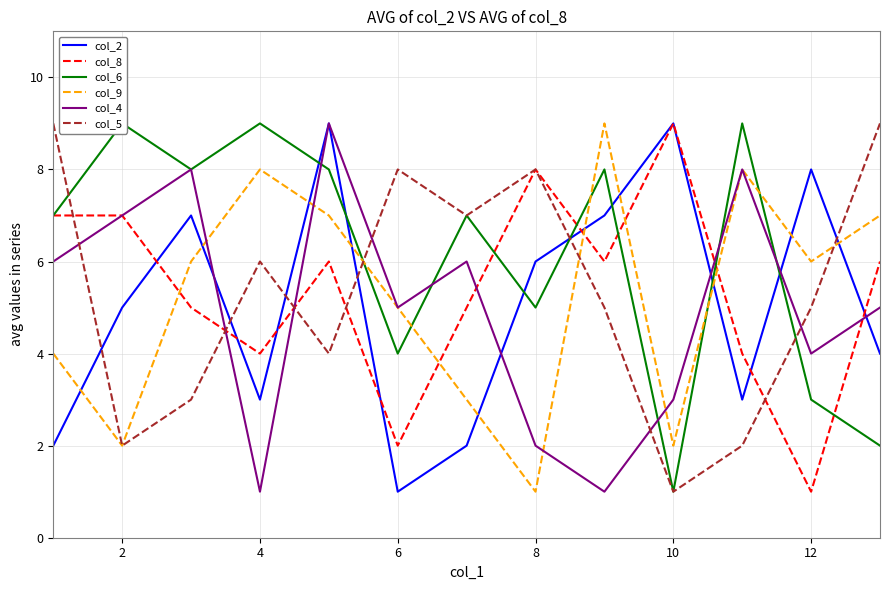

True or false: col_5 has a value of 8 at 8.

True